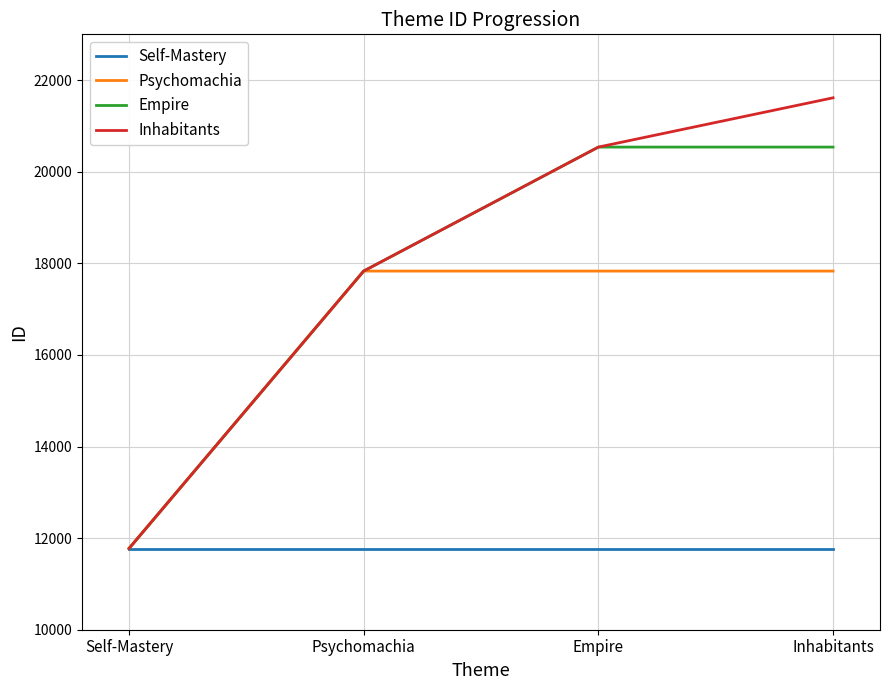

What value does the Empire series have at Psychomachia?

17831